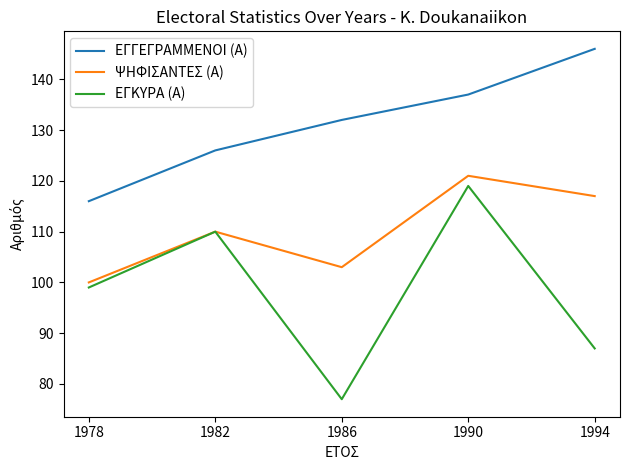

List the labels in order of ΕΓΓΕΓΡΑΜΜΕΝΟΙ (Α) value, smallest first.

1978, 1982, 1986, 1990, 1994